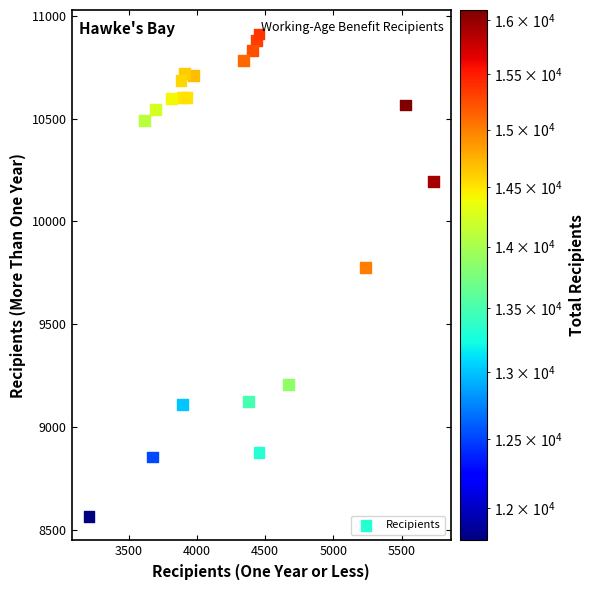

What Y value in the scatter plot is closest to 9738?

9774